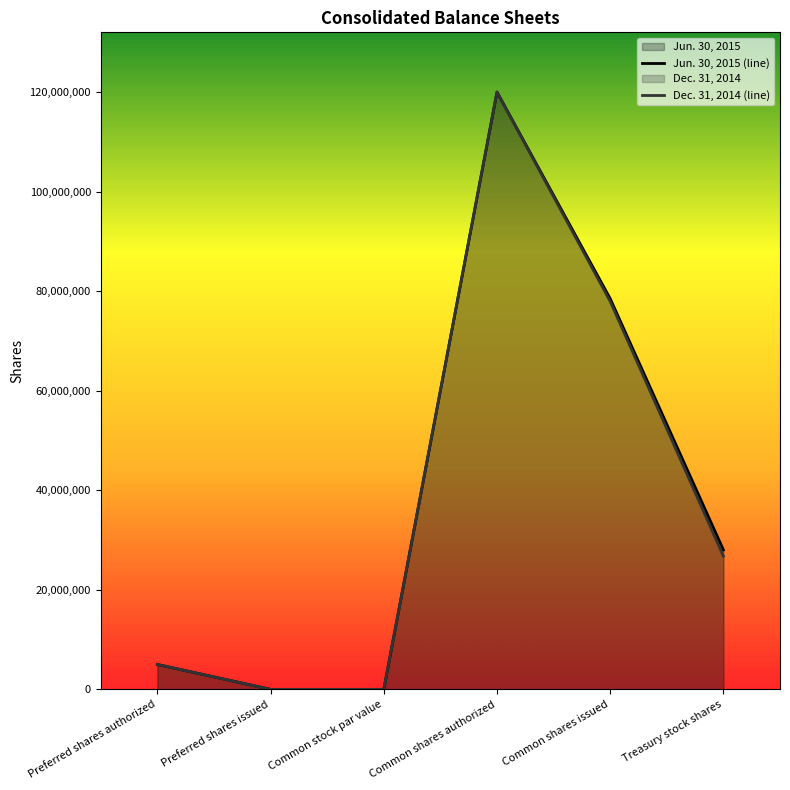

How many values in Dec. 31, 2014 (line) are above zero?

4